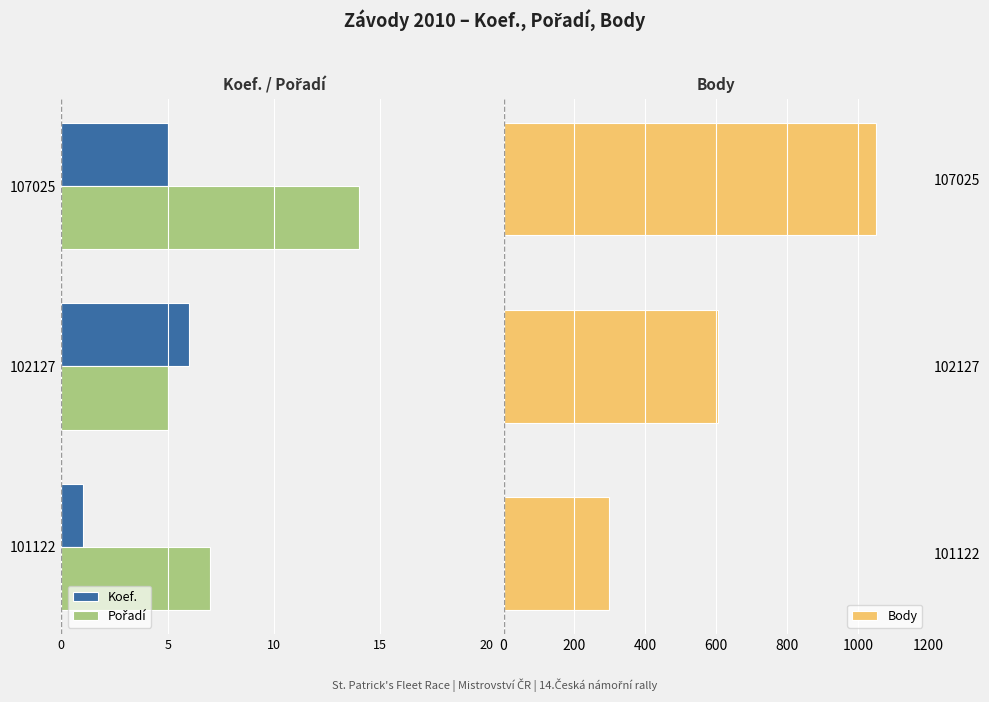

What is the value of the Body bar at the 1st from the left?

297